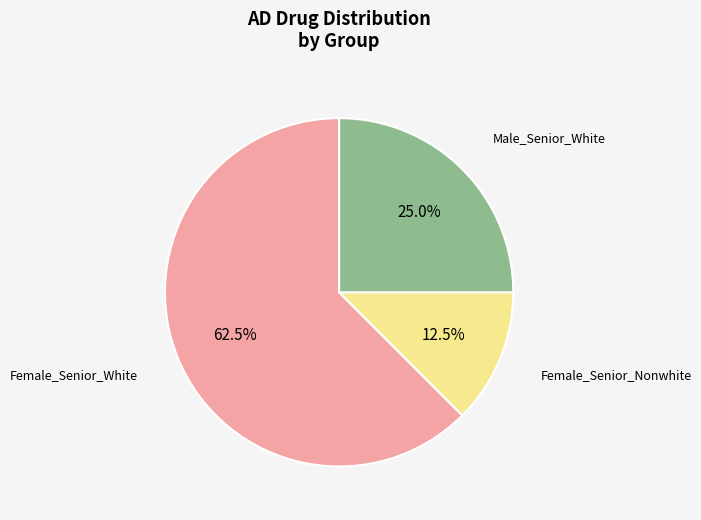

Rank the categories by value from lowest to highest.

Female_Senior_Nonwhite, Male_Senior_White, Female_Senior_White